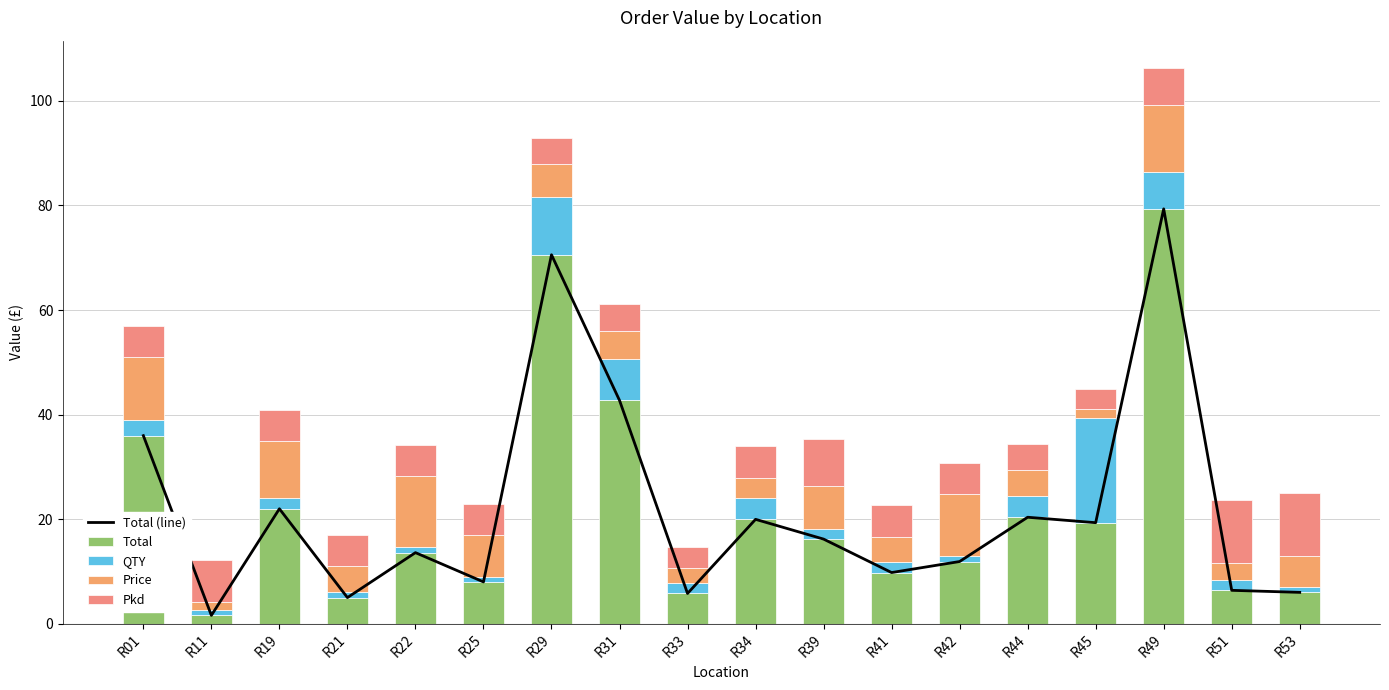

What is the maximum value for Total?

79.3